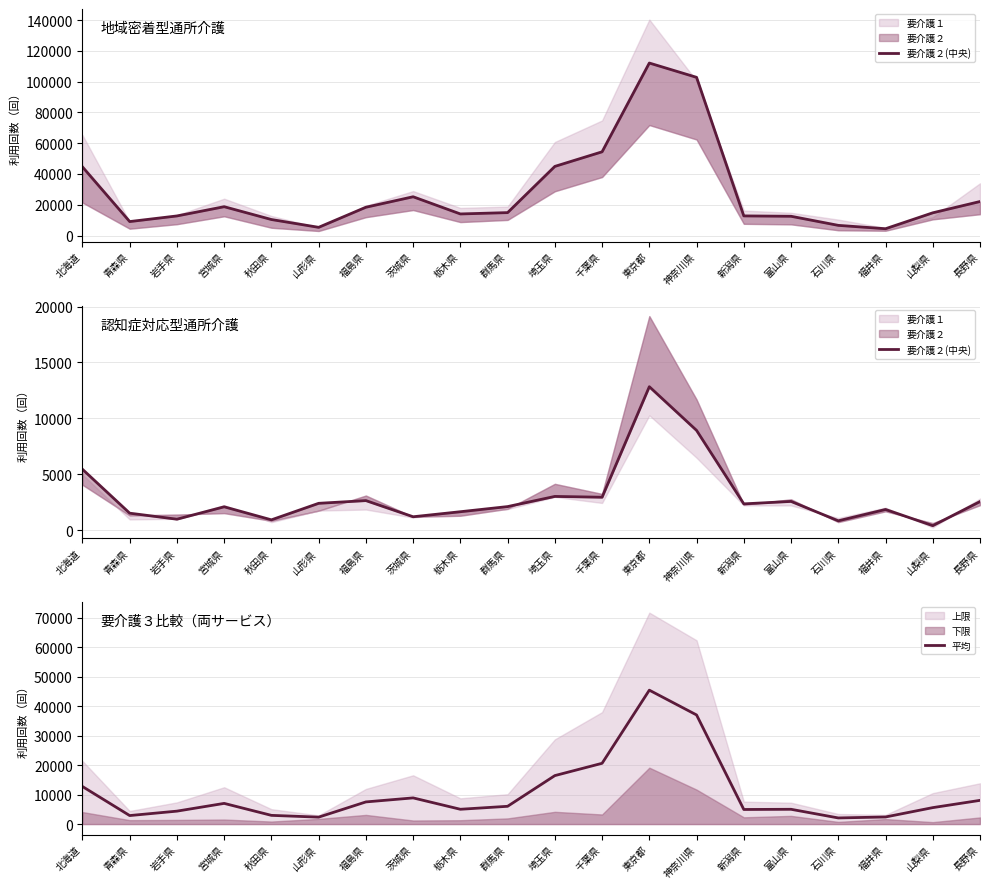

Which has a higher value, 青森県 or 秋田県?

秋田県